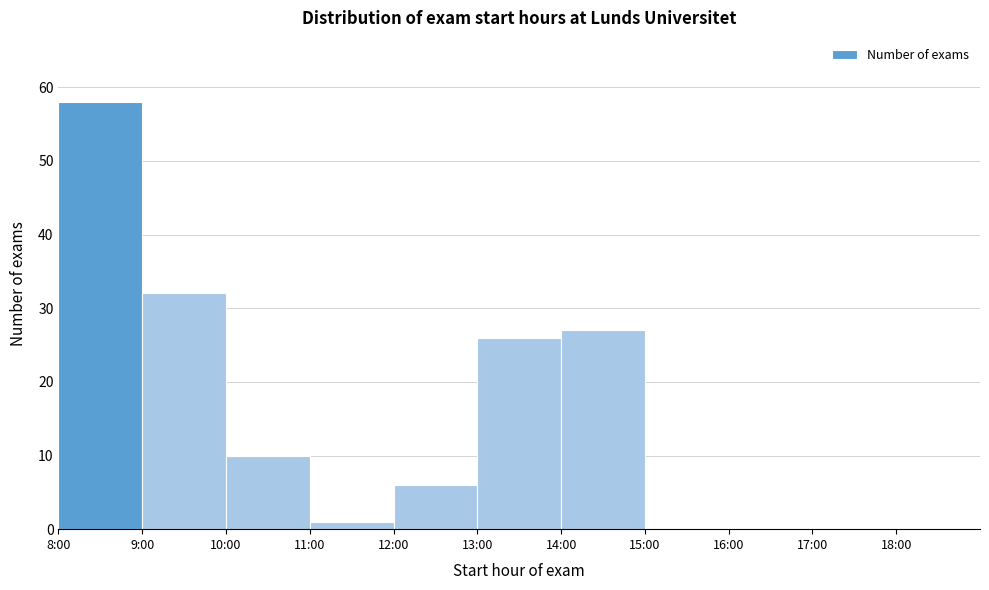

Reading left to right, list all the values displayed in this chart.

8:00=58	9:00=32	10:00=10	11:00=1	12:00=6	13:00=26	14:00=27	15:00=0	16:00=0	17:00=0	18:00=0